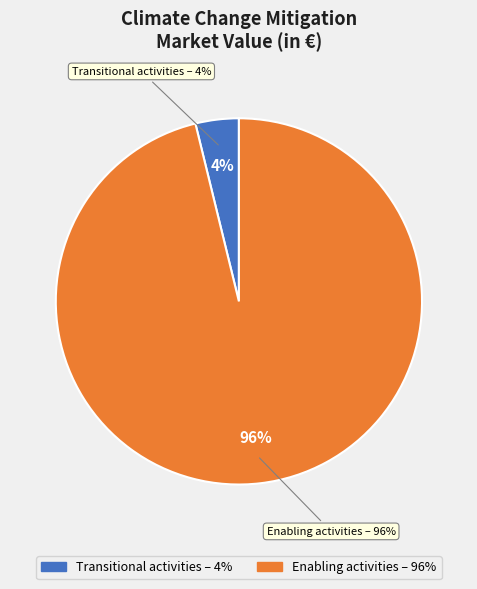

Which slice is the largest?

Enabling activities